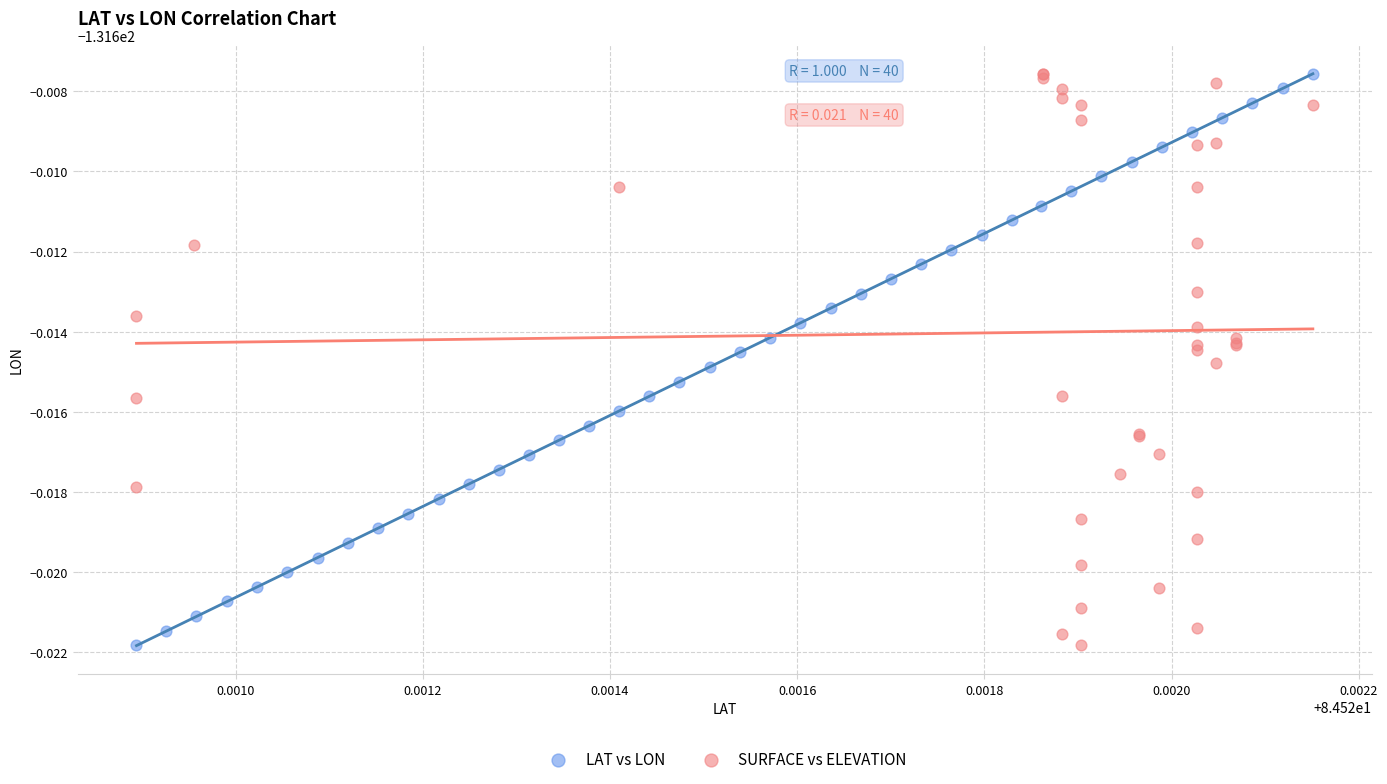

What are all the series names shown in the legend?

LAT vs LON, SURFACE vs ELEVATION